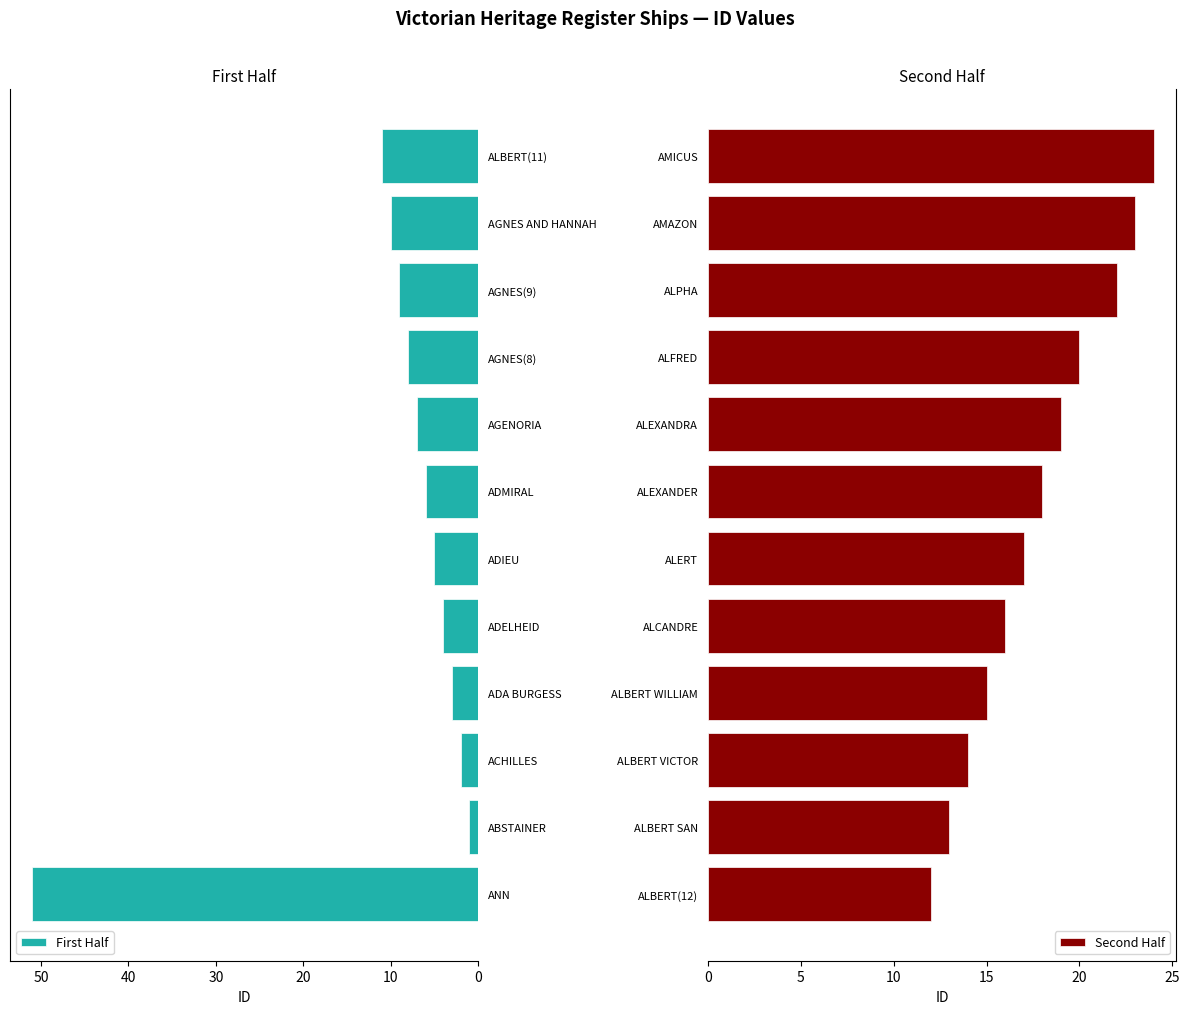

Is it true that First Half equals 6 at ADELHEID?

False